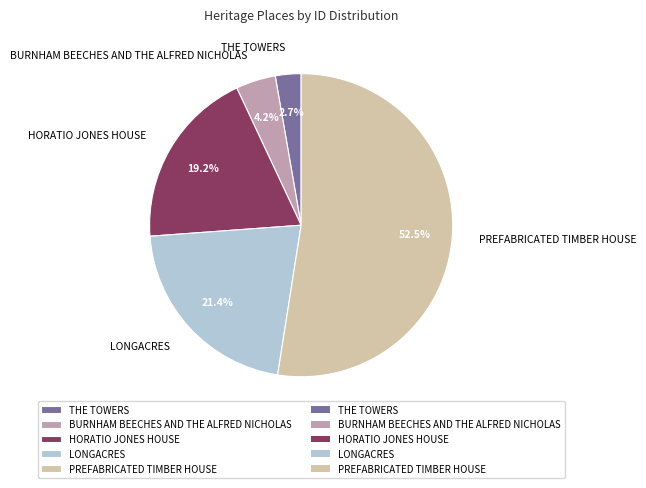

Which has a higher value, HORATIO JONES HOUSE or BURNHAM BEECHES AND THE ALFRED NICHOLAS?

HORATIO JONES HOUSE